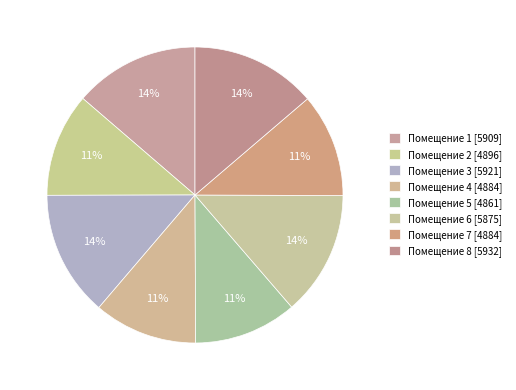

How many slices are in this pie chart?

8